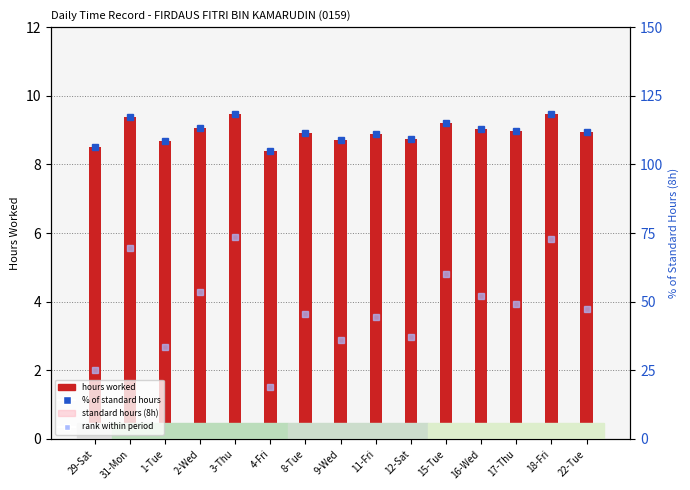

Is it true that % of standard hours equals 37.3 at 11-Fri?

False